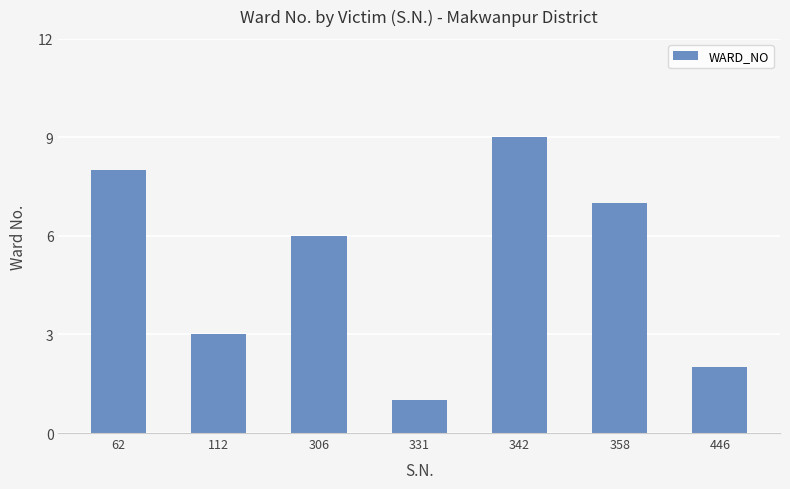

At which label does the data first exceed 6?

62